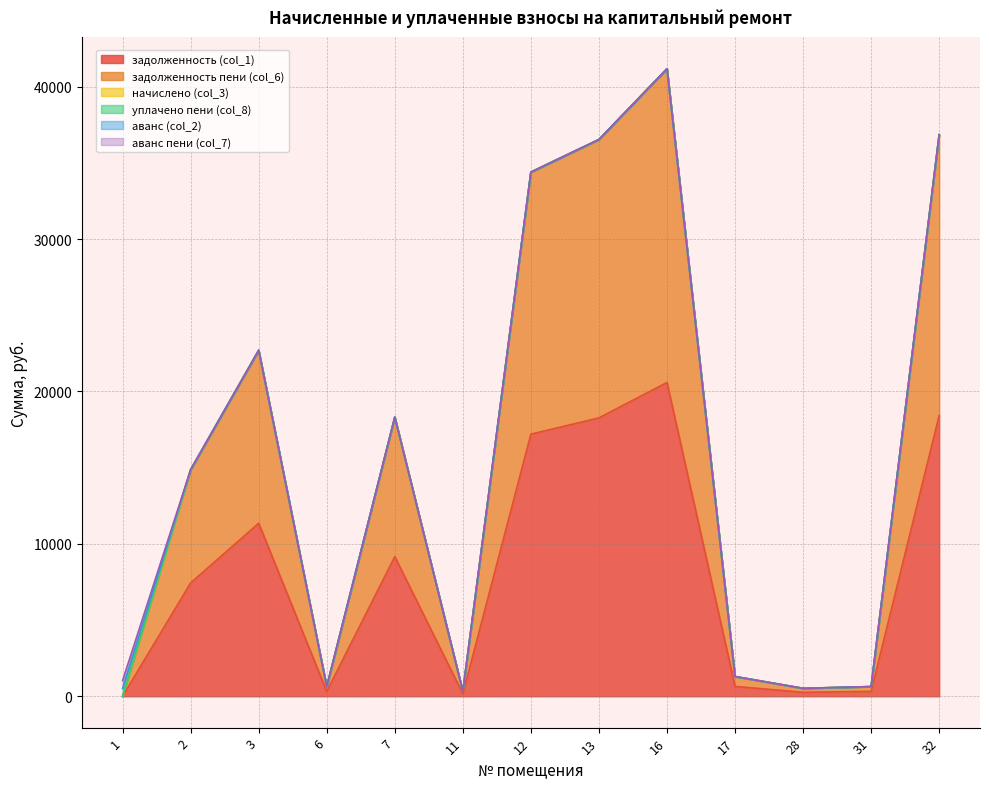

Where does the задолженность (col_1) series first go above 7433?

2